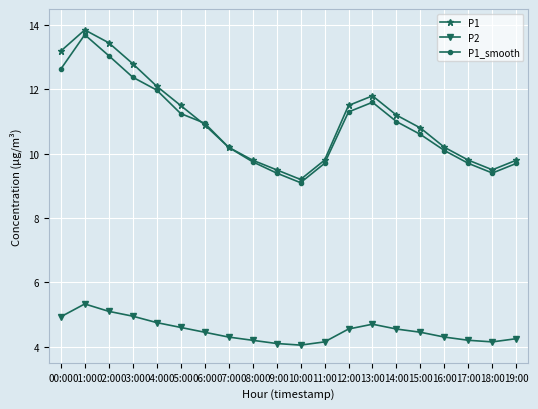

How many data points in P1_smooth are above 10?

13